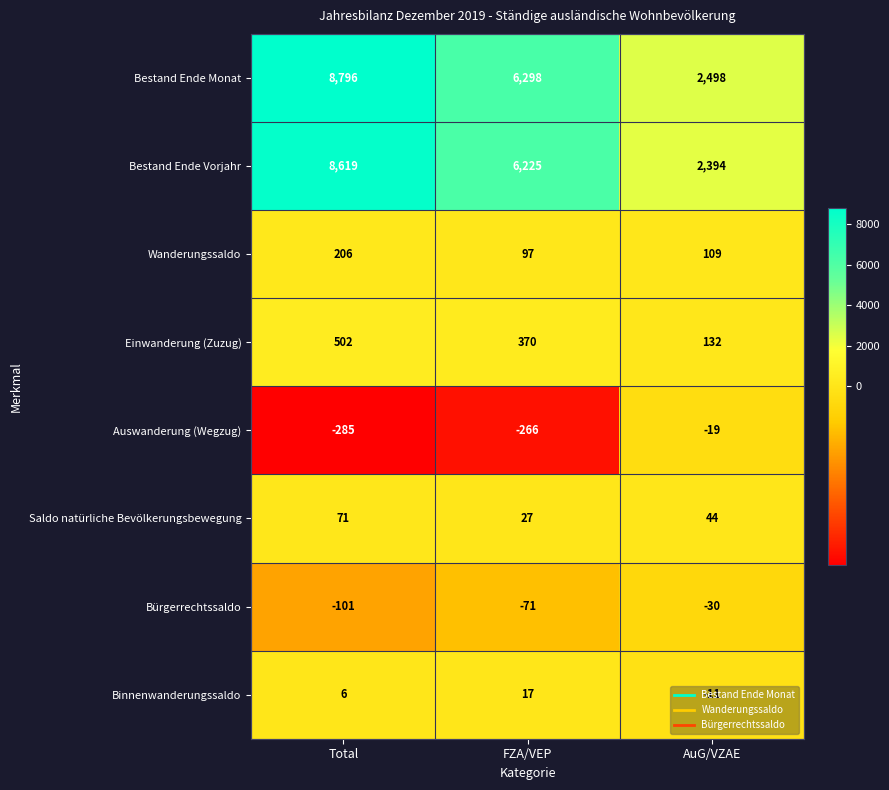

At FZA/VEP, list the series in order from smallest to largest.

Auswanderung (Wegzug), Bürgerrechtssaldo, Binnenwanderungssaldo, Saldo natürliche Bevölkerungsbewegung, Wanderungssaldo, Einwanderung (Zuzug), Bestand Ende Vorjahr, Bestand Ende Monat